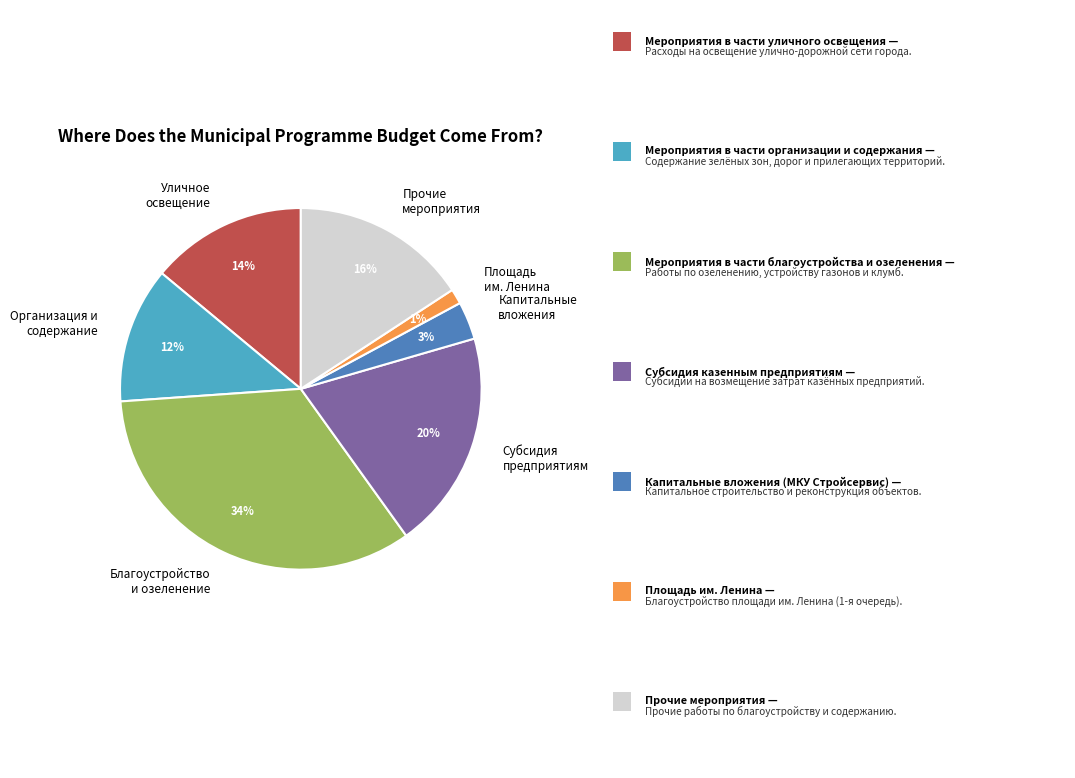

Which category has the smallest portion of the pie?

Площадь им. Ленина